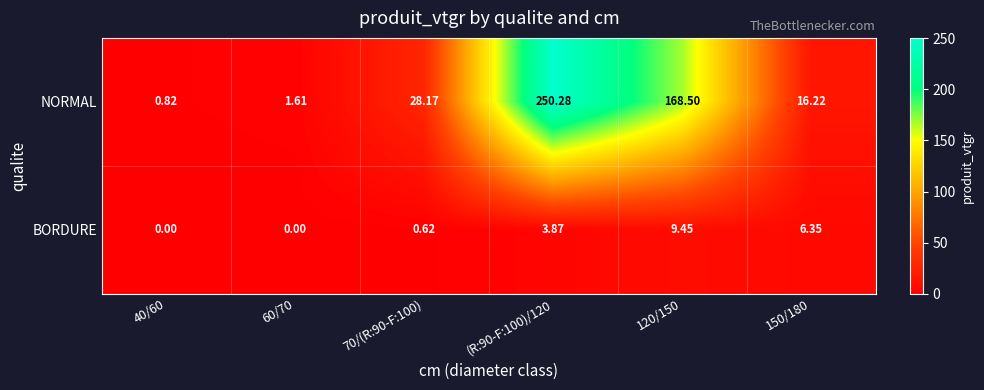

Which series has the widest spread of values?

NORMAL